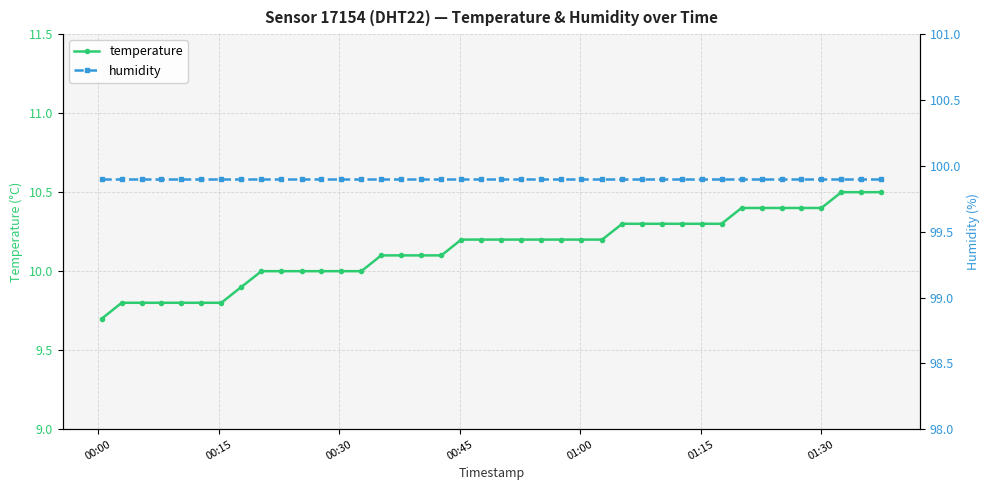

True or false: temperature and humidity intersect in this chart.

False